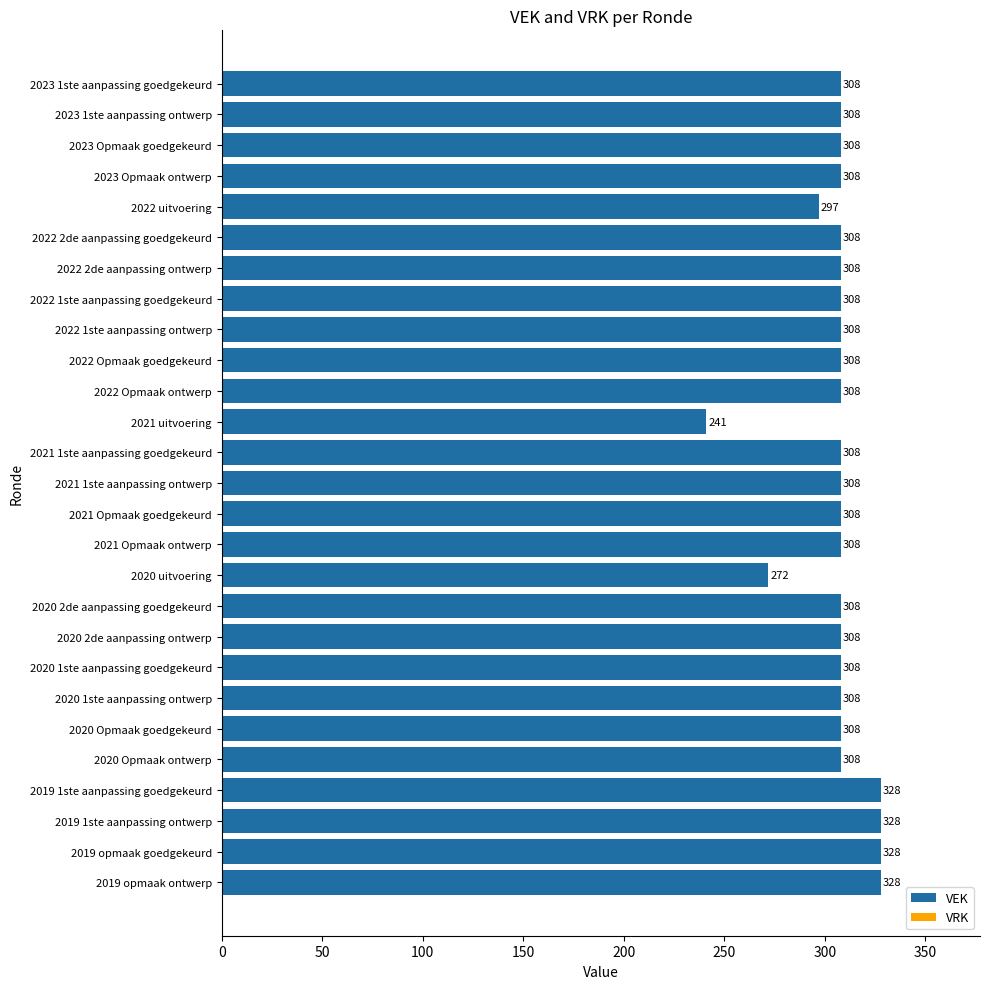

What is the average value?

307